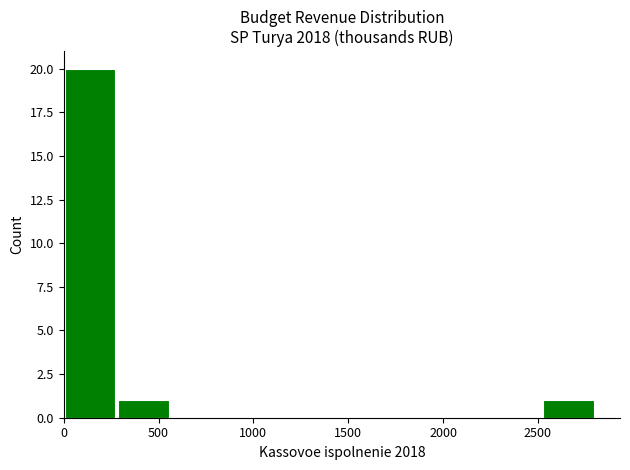

Reading left to right, transcribe this chart: for each bar, give the range it covers on the x-axis and its height. Neither the bar edges nor the heights are printed on the chart, so give them approximately, as read against the axes.

0 to 300: 20
300 to 550: 1
550 to 850: 0
850 to 1100: 0
1100 to 1400: 0
1400 to 1700: 0
1700 to 1950: 0
1950 to 2250: 0
2250 to 2500: 0
2500 to 2800: 1